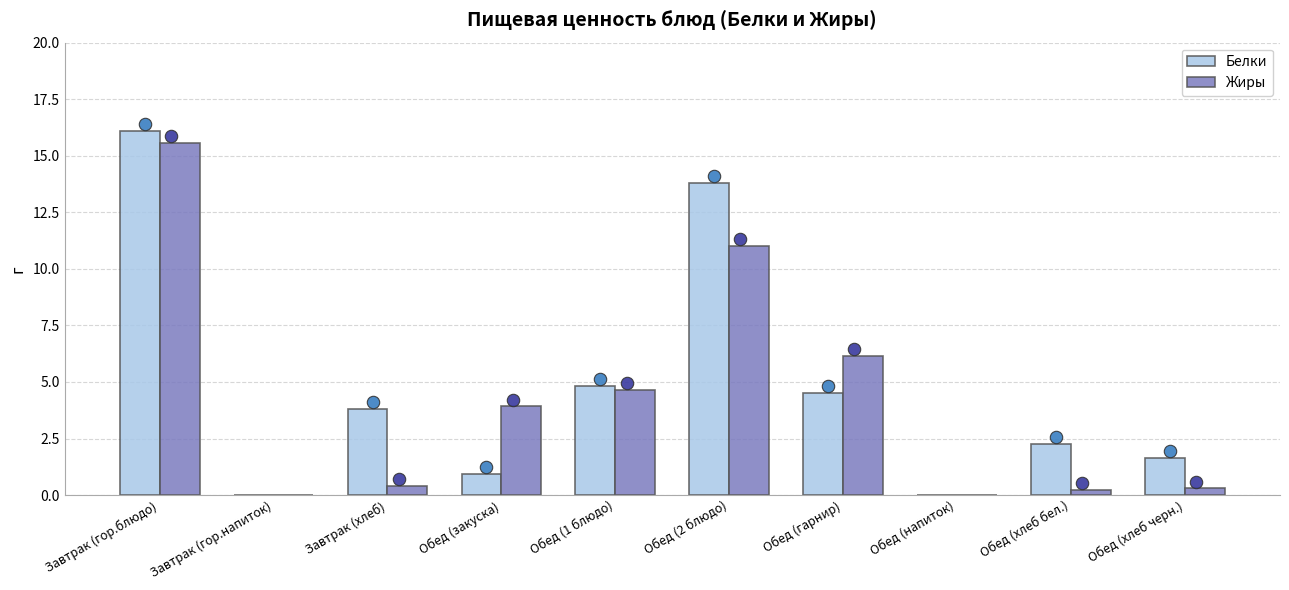

Which series reaches the maximum Y coordinate?

Белки